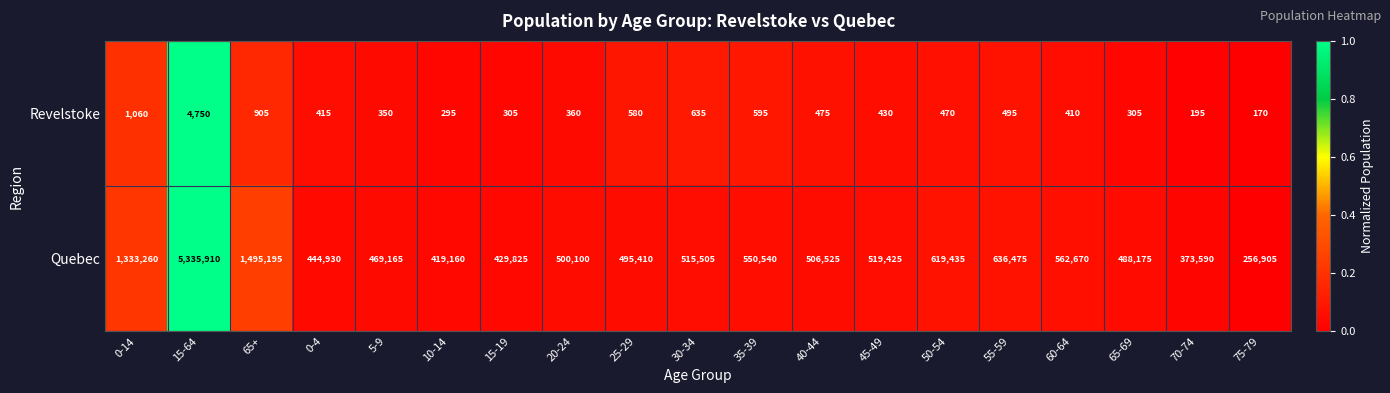

True or false: Quebec has a value of 9402462 at 15-64.

False